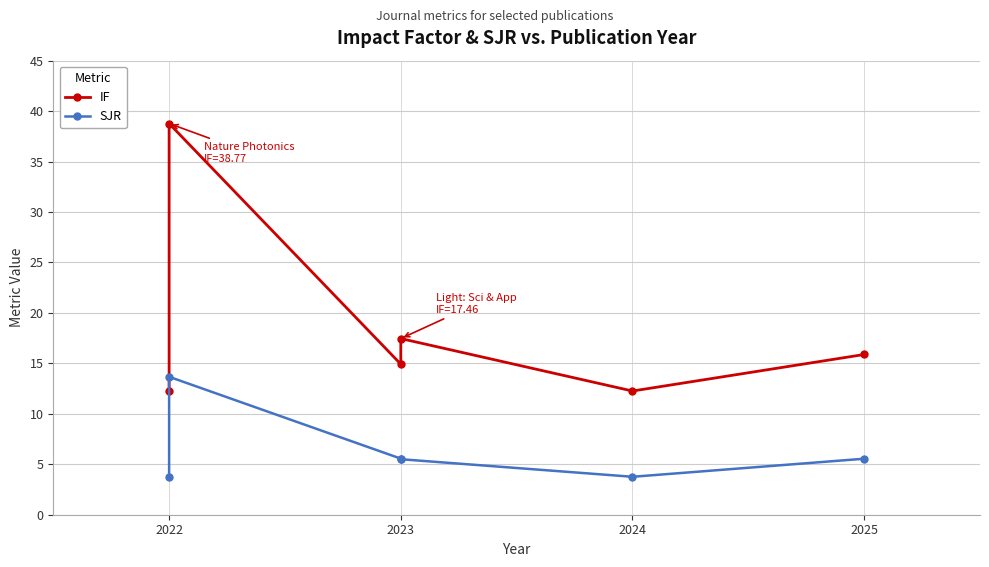

True or false: IF and SJR intersect in this chart.

False